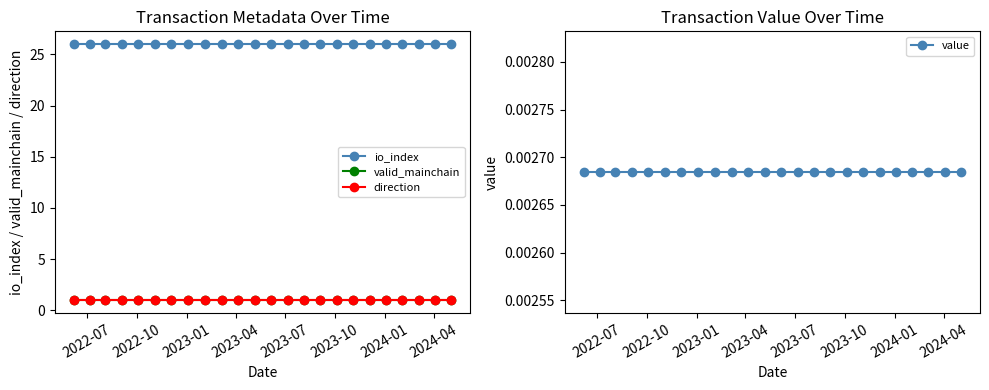

True or false: valid_mainchain and value intersect in this chart.

False